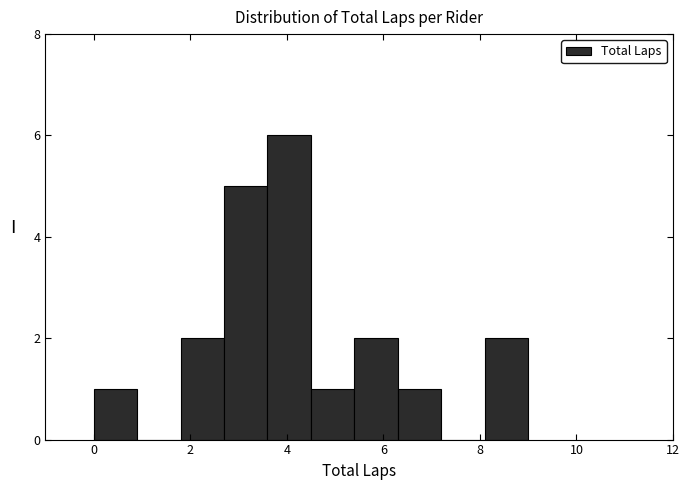

Reading left to right, transcribe this chart: for each bar, give the range it covers on the x-axis and its height. Neither the bar edges nor the heights are printed on the chart, so give them approximately, as read against the axes.

0.0 to 0.9: 1
0.9 to 1.8: 0
1.8 to 2.7: 2
2.7 to 3.6: 5
3.6 to 4.5: 6
4.5 to 5.4: 1
5.4 to 6.3: 2
6.3 to 7.2: 1
7.2 to 8.1: 0
8.1 to 9.0: 2